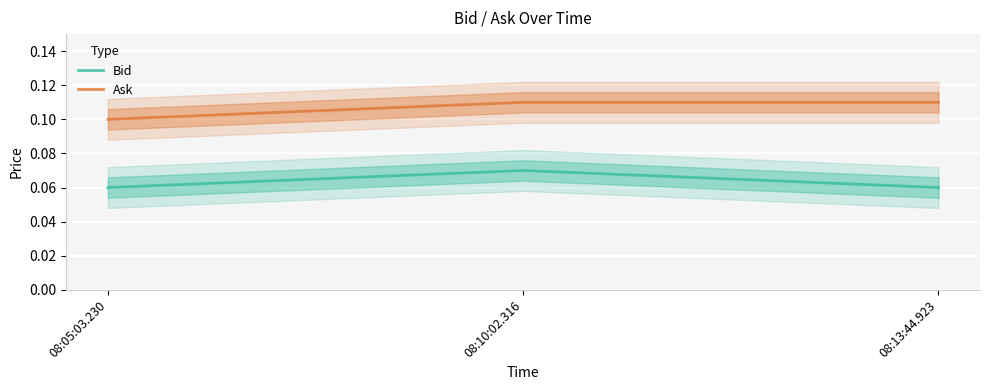

At which category does the chart reach its minimum across all series?

08:05:03.230